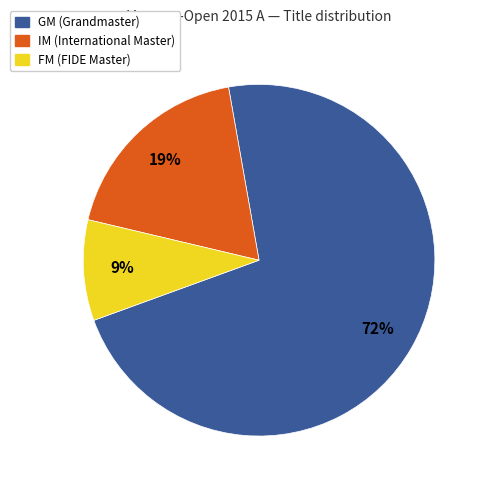

To the nearest percent, what is the average slice percentage?

33%